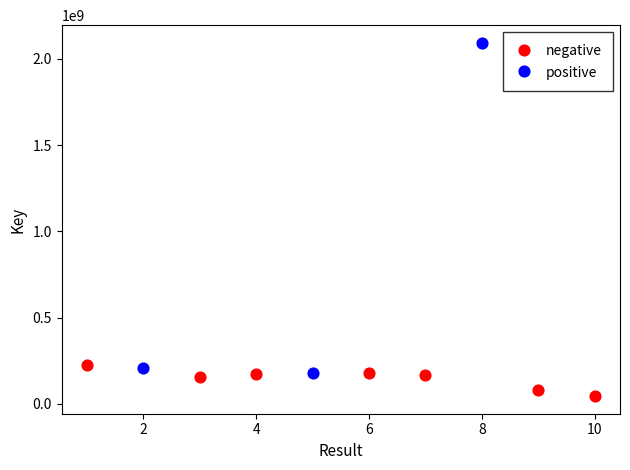

What are all the series names shown in the legend?

negative, positive